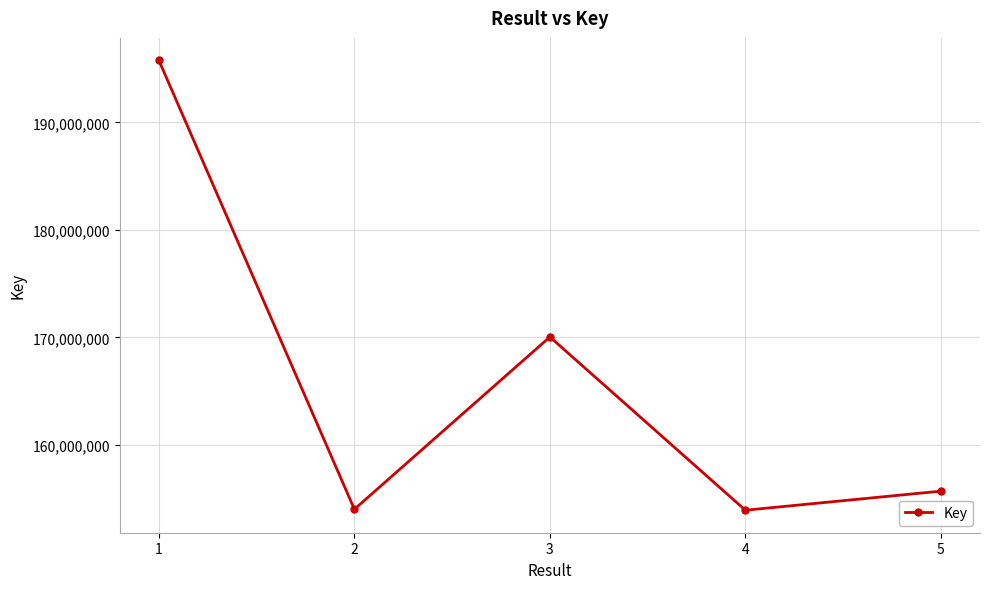

What is the ratio of the value at 2 to the value at 5?

1.0